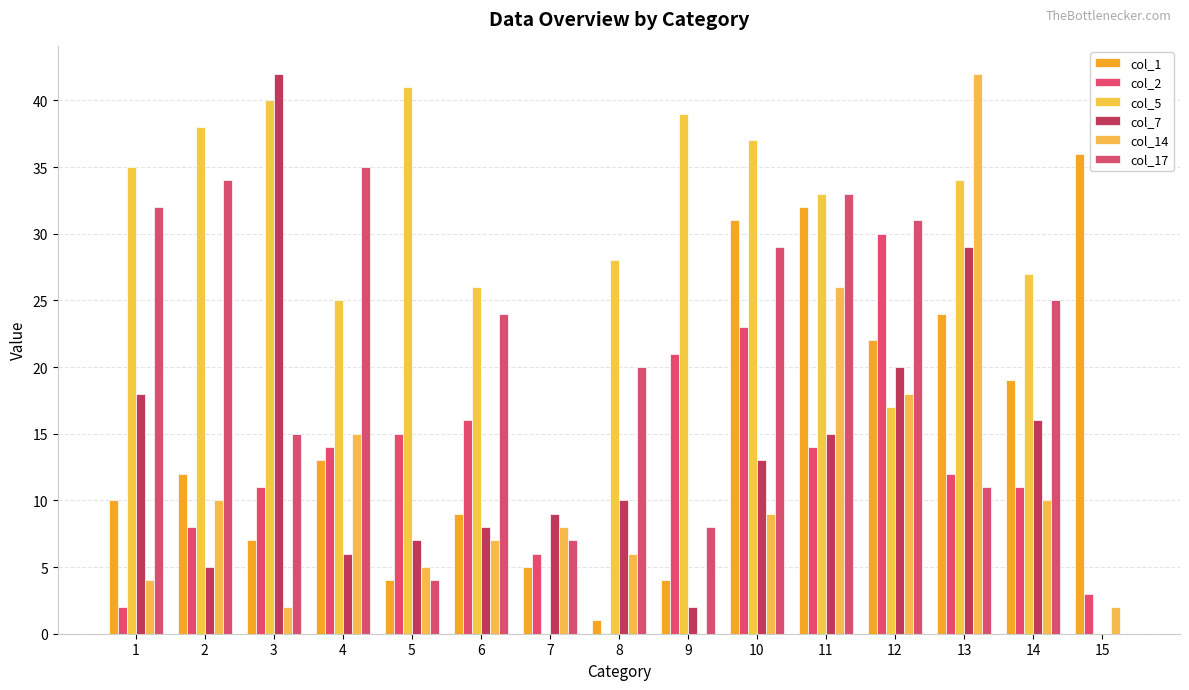

Which category has the lowest value across all series?

8